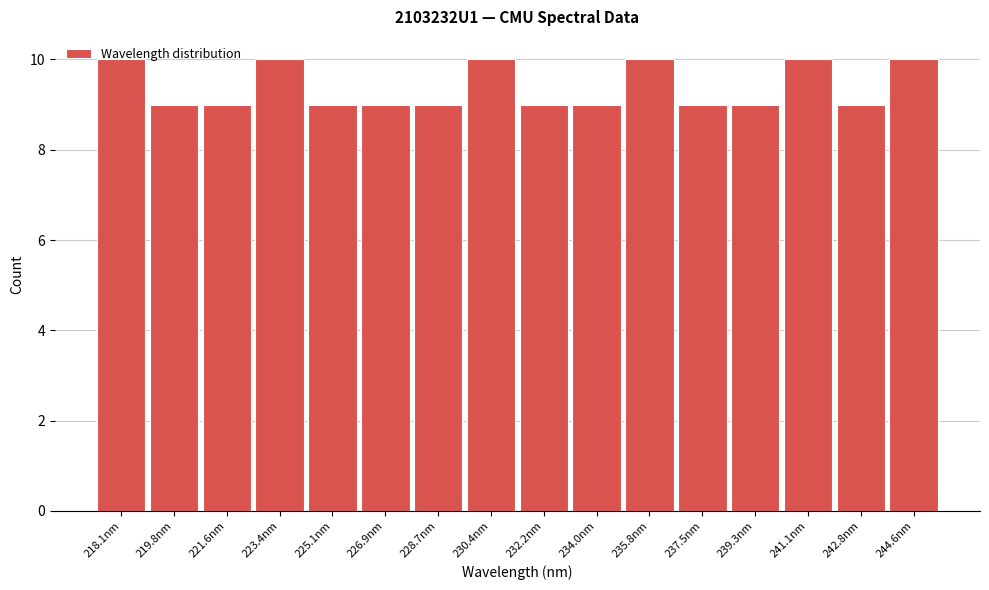

What is the sum of all values?

150